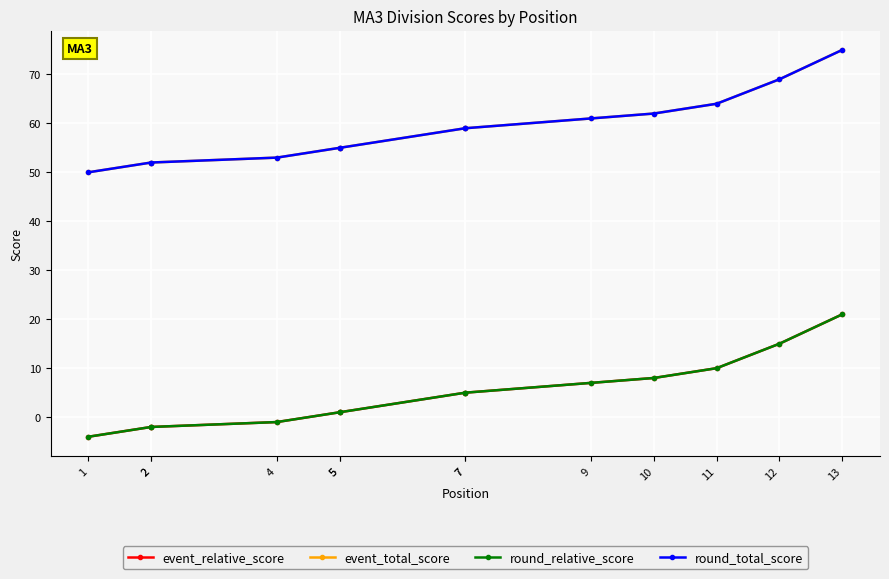

At which label is event_relative_score closest to 8?

10